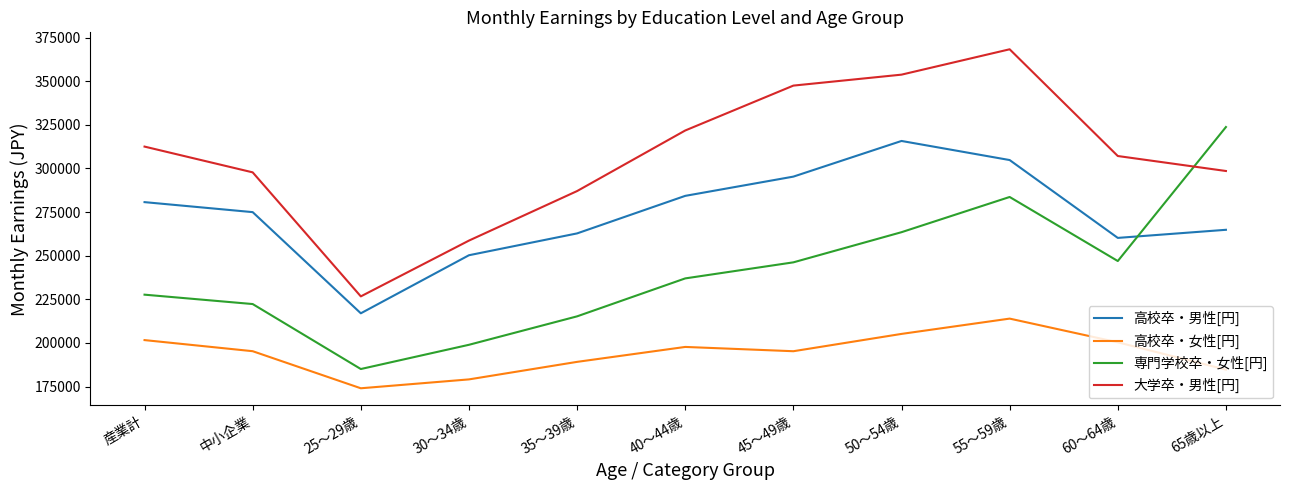

What is the average value of the 大学卒・男性[円] series?

307229